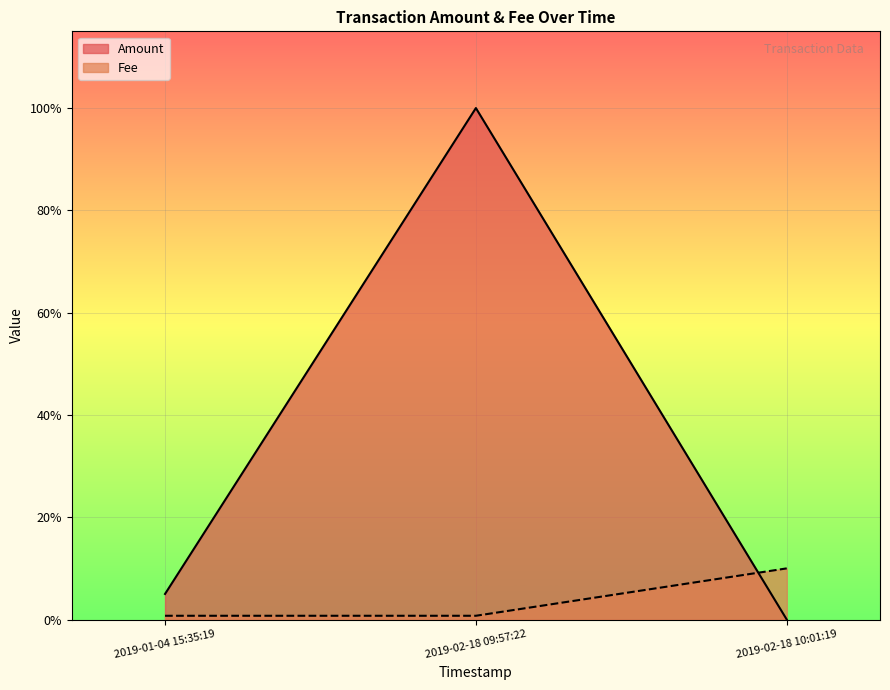

Does the chart display data point markers on the line(s)?

No